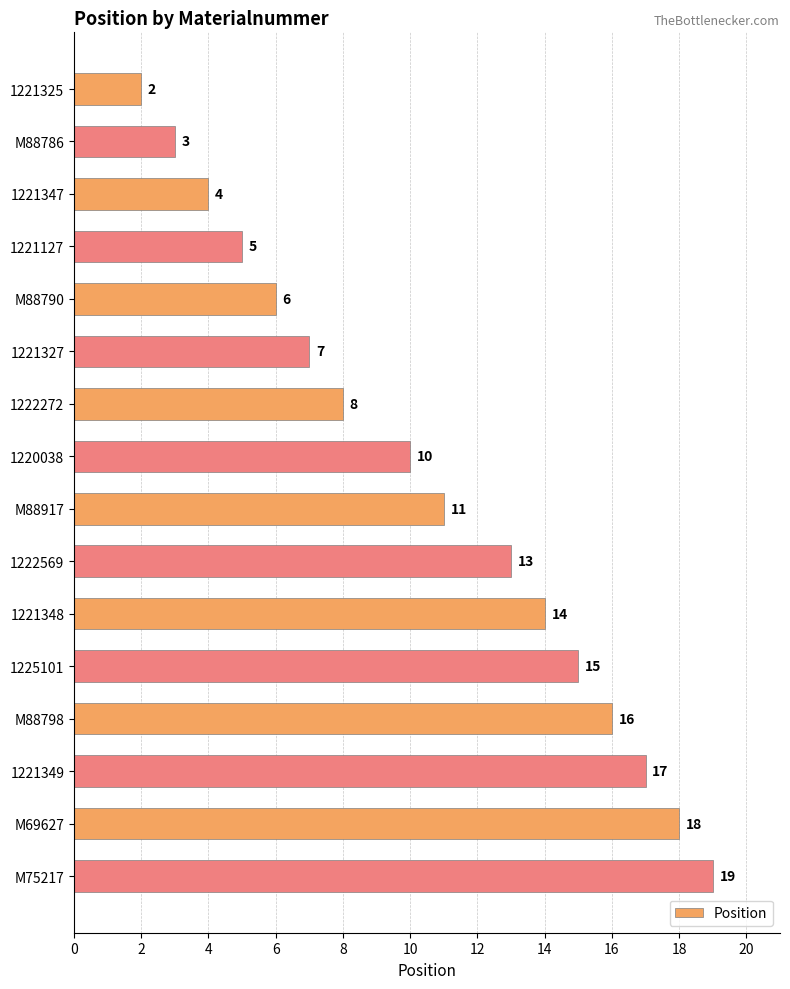

Which category has the lowest value across all series?

1221325